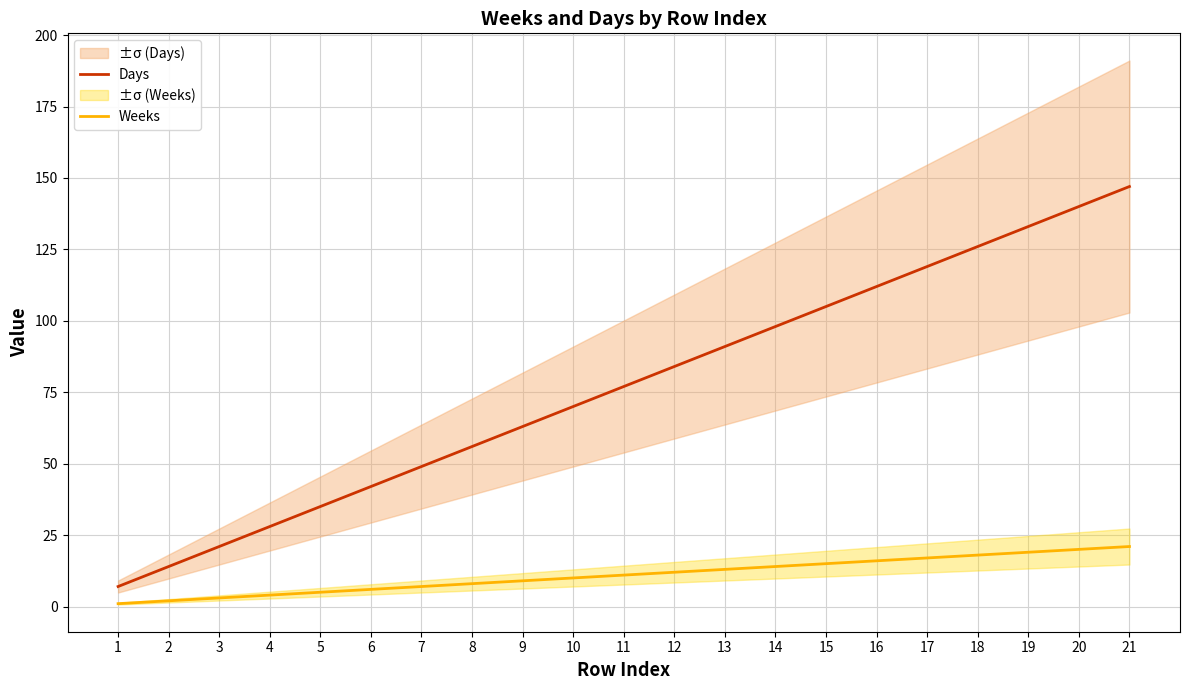

What is the value of the Days point at the 10th from the left?

70